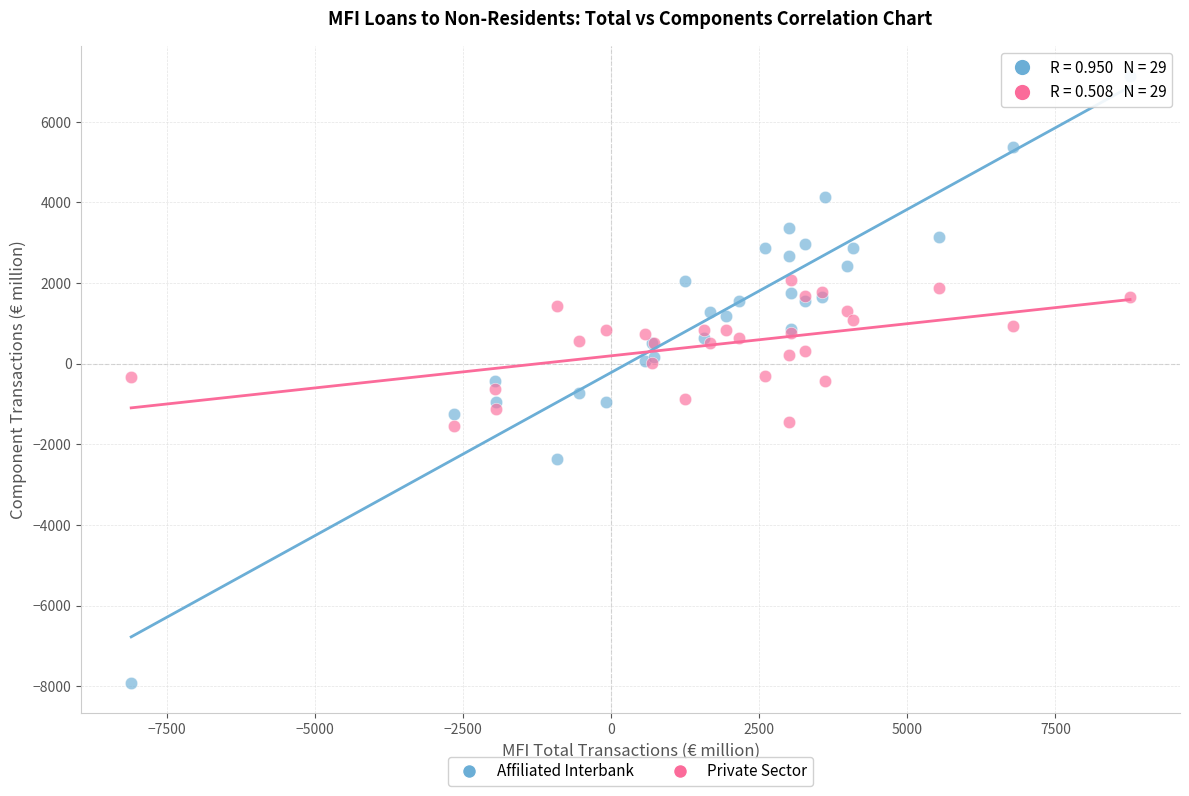

Which series contains the lowest Y value?

Affiliated Interbank